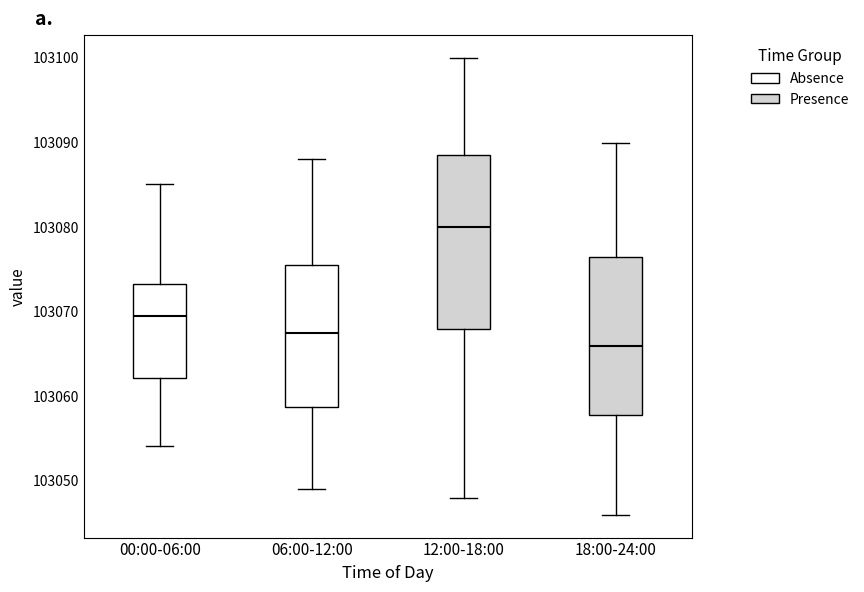

Where does the median line of the box for 12:00-18:00 sit on the y-axis? The values are not printed on the chart, so give them approximately, as read against the axis.

103080